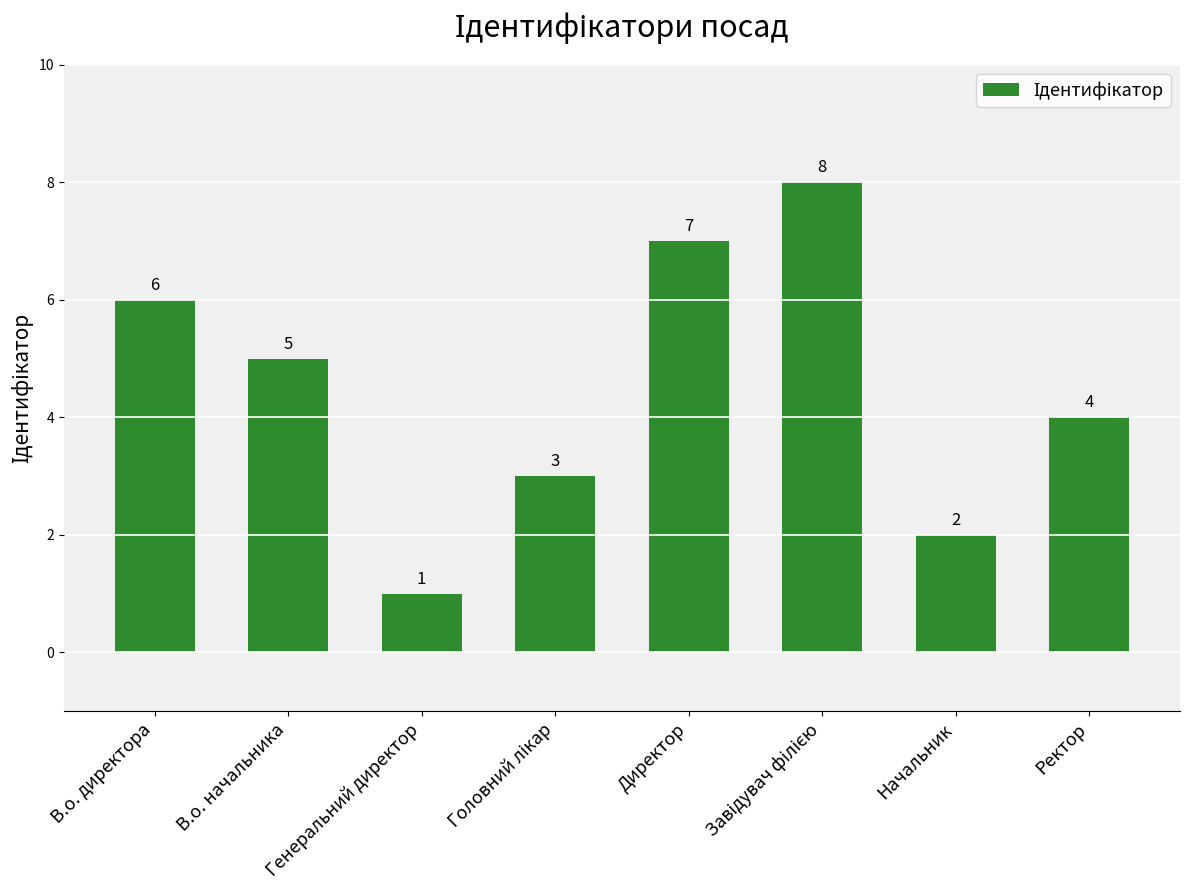

The chart shows a value of 3 at Начальник. True or false?

False